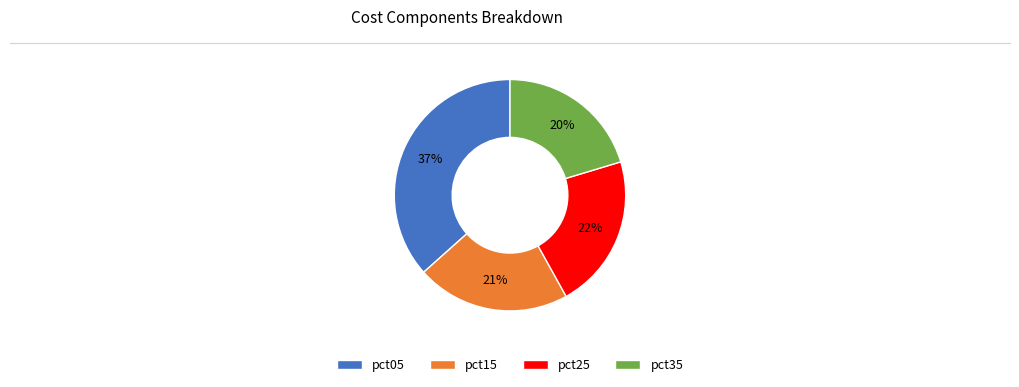

Which slice is the smallest?

pct35